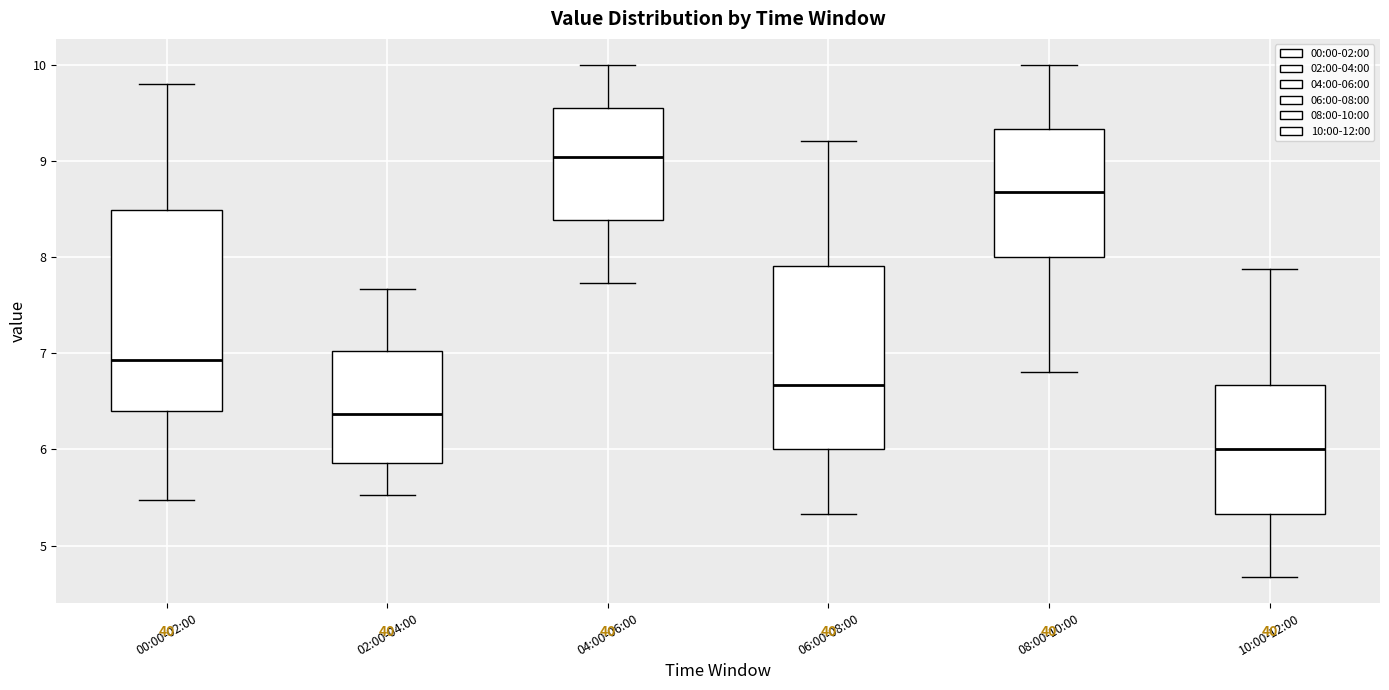

Reading left to right, transcribe this box plot: for each box, give where its median line is, the range the box spans, and where its two whiskers end, as read against the y-axis. The values are not printed on the chart, so give them approximately, as read against the axis.

00:00-02:00: median 6.9, box 6.4 to 8.5, whiskers 5.5 to 9.8
02:00-04:00: median 6.4, box 5.9 to 7.0, whiskers 5.5 to 7.7
04:00-06:00: median 9.0, box 8.4 to 9.5, whiskers 7.7 to 10.0
06:00-08:00: median 6.7, box 6.0 to 7.9, whiskers 5.3 to 9.2
08:00-10:00: median 8.7, box 8.0 to 9.3, whiskers 6.8 to 10.0
10:00-12:00: median 6.0, box 5.3 to 6.7, whiskers 4.7 to 7.9